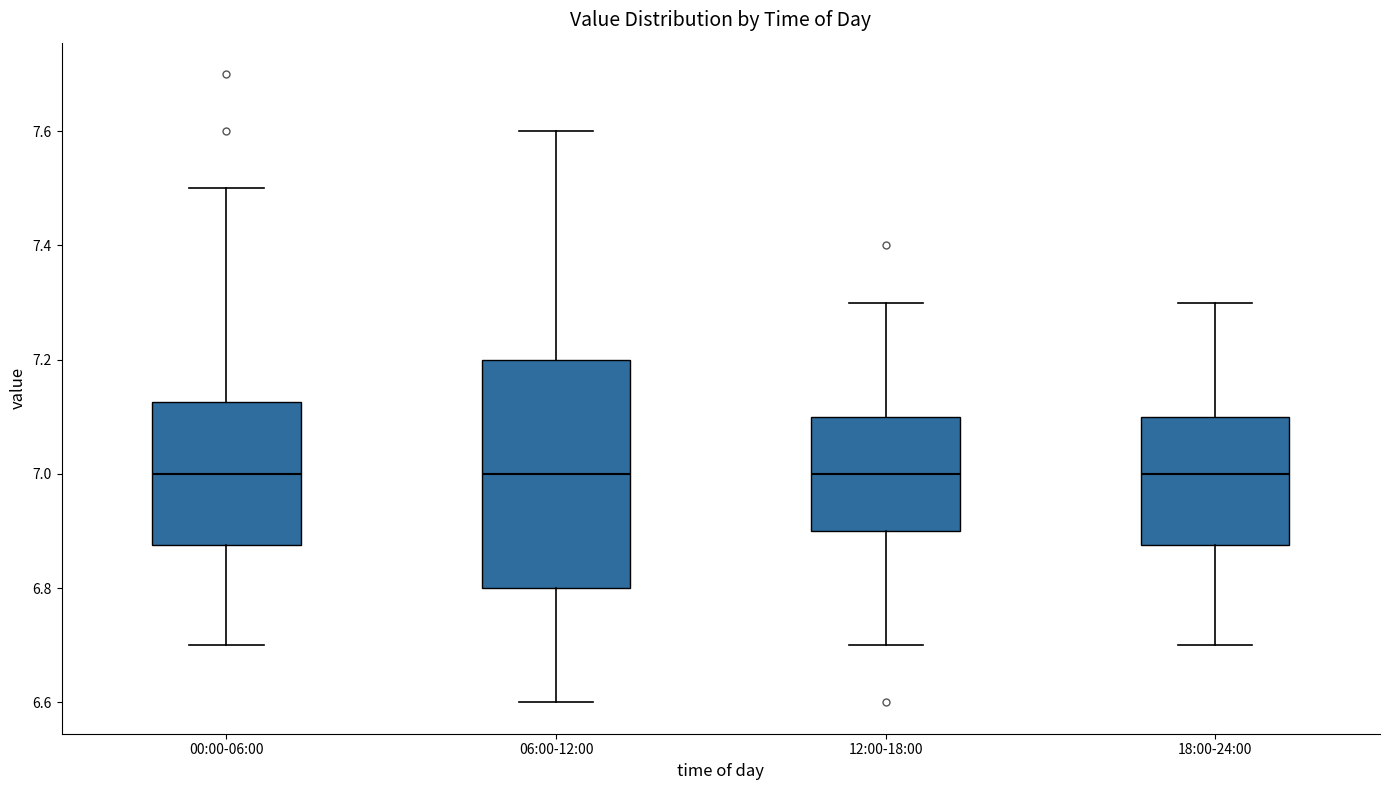

Where does the median line of the box for 12:00-18:00 sit on the y-axis? The values are not printed on the chart, so give them approximately, as read against the axis.

7.00